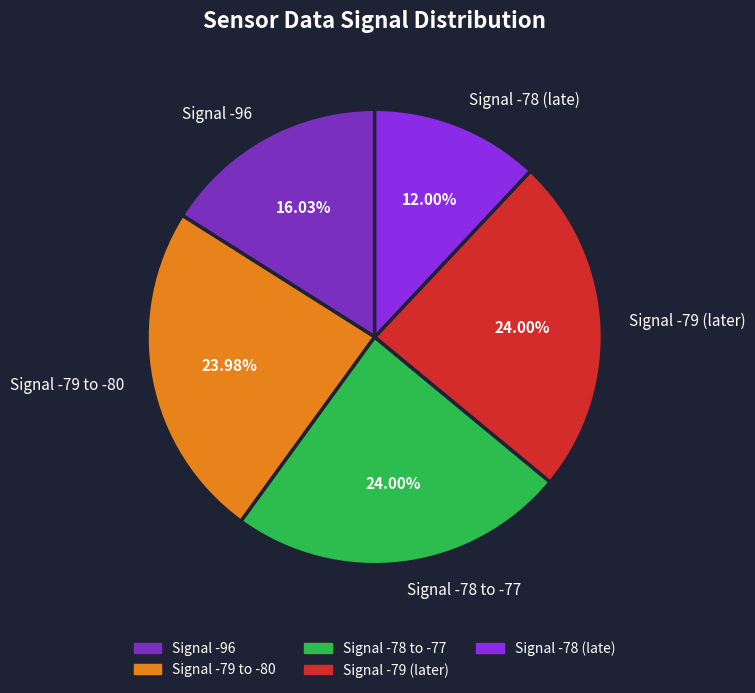

Combined, do Signal -78 (late) and Signal -79 (later) account for over 50%?

No